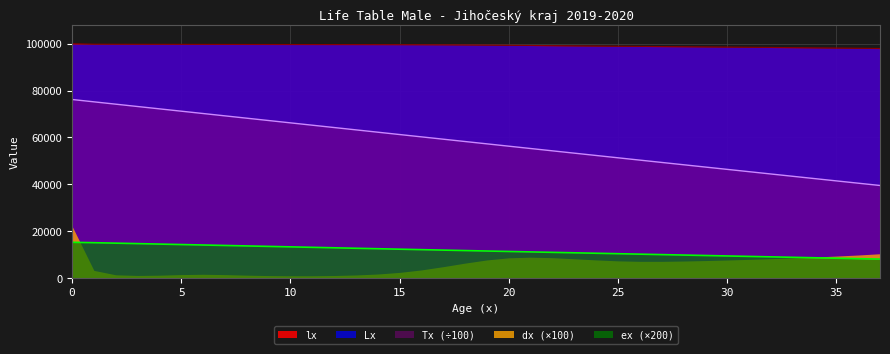

What is the sum of the Tx values at 9 and 8?

135411.0